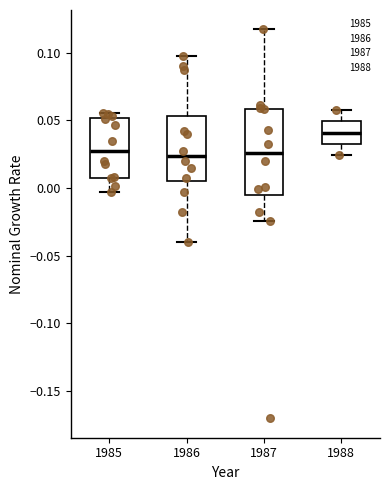

Reading left to right, transcribe this box plot: for each box, give where its median line is, the range the box spans, and where its two whiskers end, as read against the y-axis. The values are not printed on the chart, so give them approximately, as read against the axis.

1985: median 0.025, box 0.010 to 0.050, whiskers -0.005 to 0.055
1986: median 0.025, box 0.005 to 0.055, whiskers -0.040 to 0.095
1987: median 0.025, box -0.005 to 0.060, whiskers -0.025 to 0.115
1988: median 0.040, box 0.035 to 0.050, whiskers 0.025 to 0.060